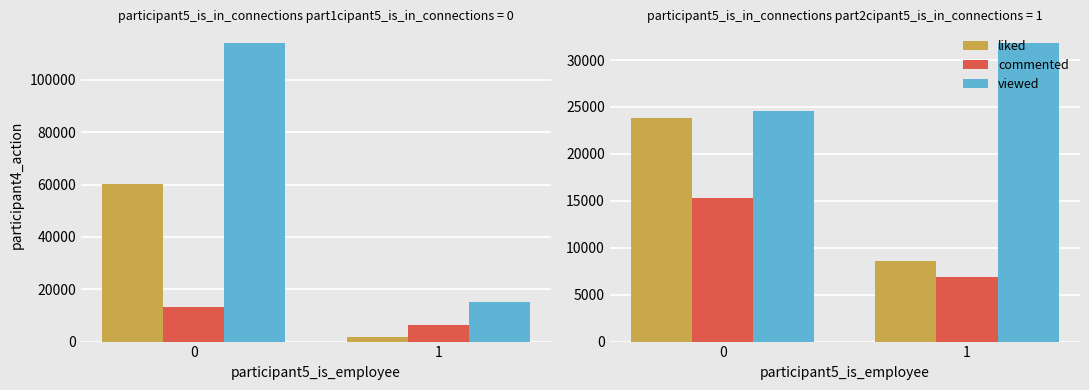

Which series has the largest total across all categories?

viewed